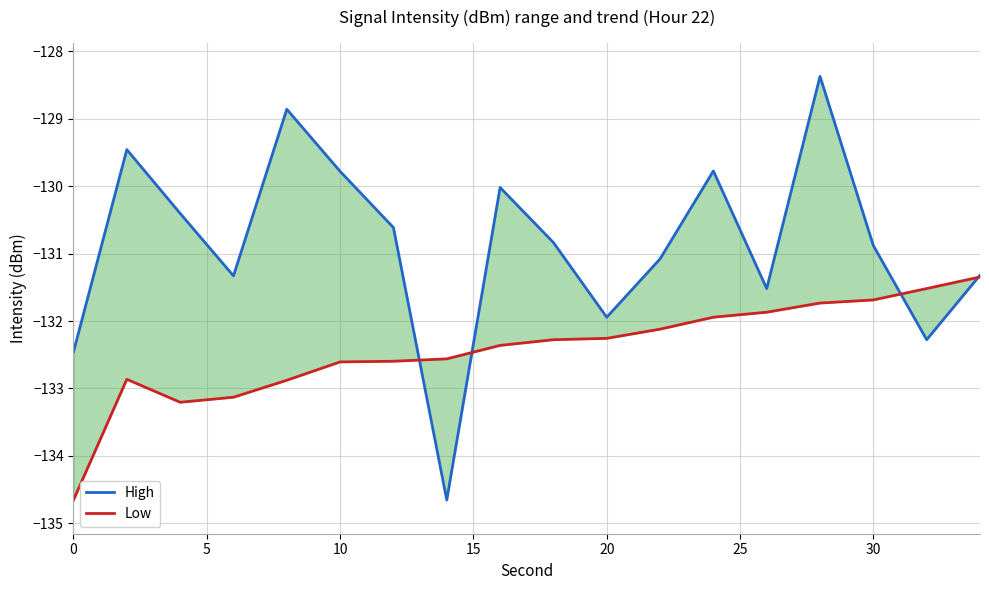

Count the number of categories in the chart.

18